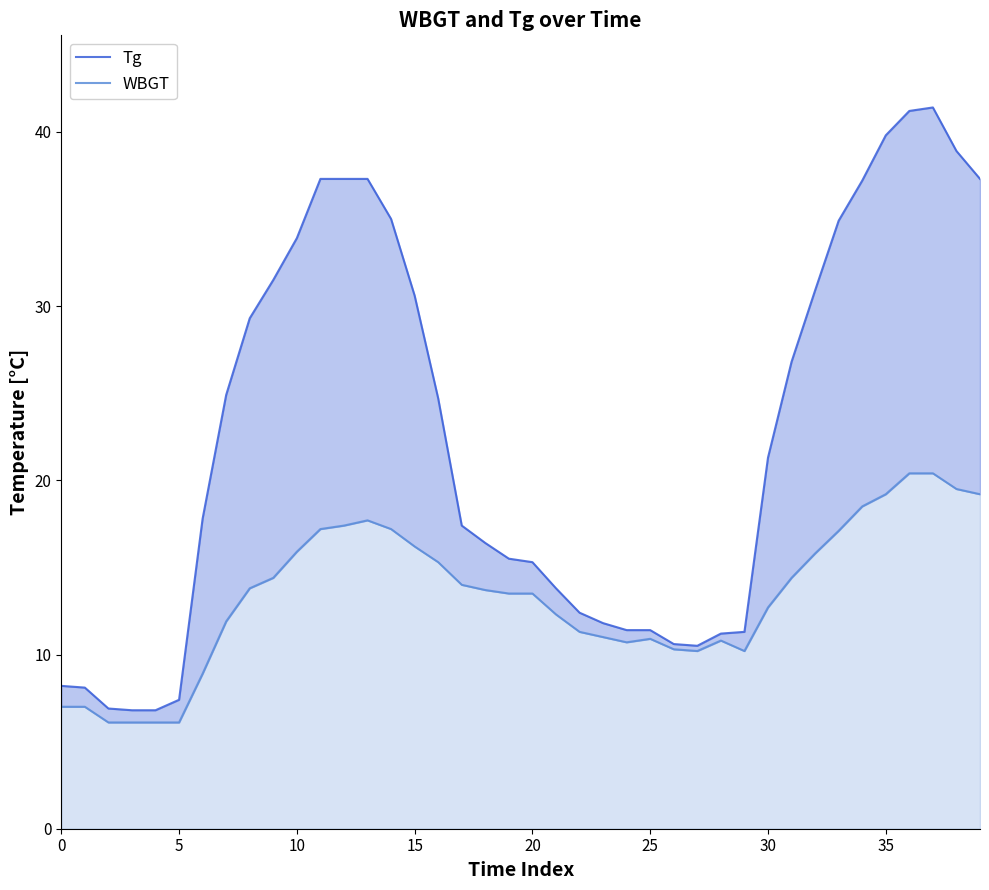

What is the difference between the second highest and minimum values in the WBGT series?

14.3